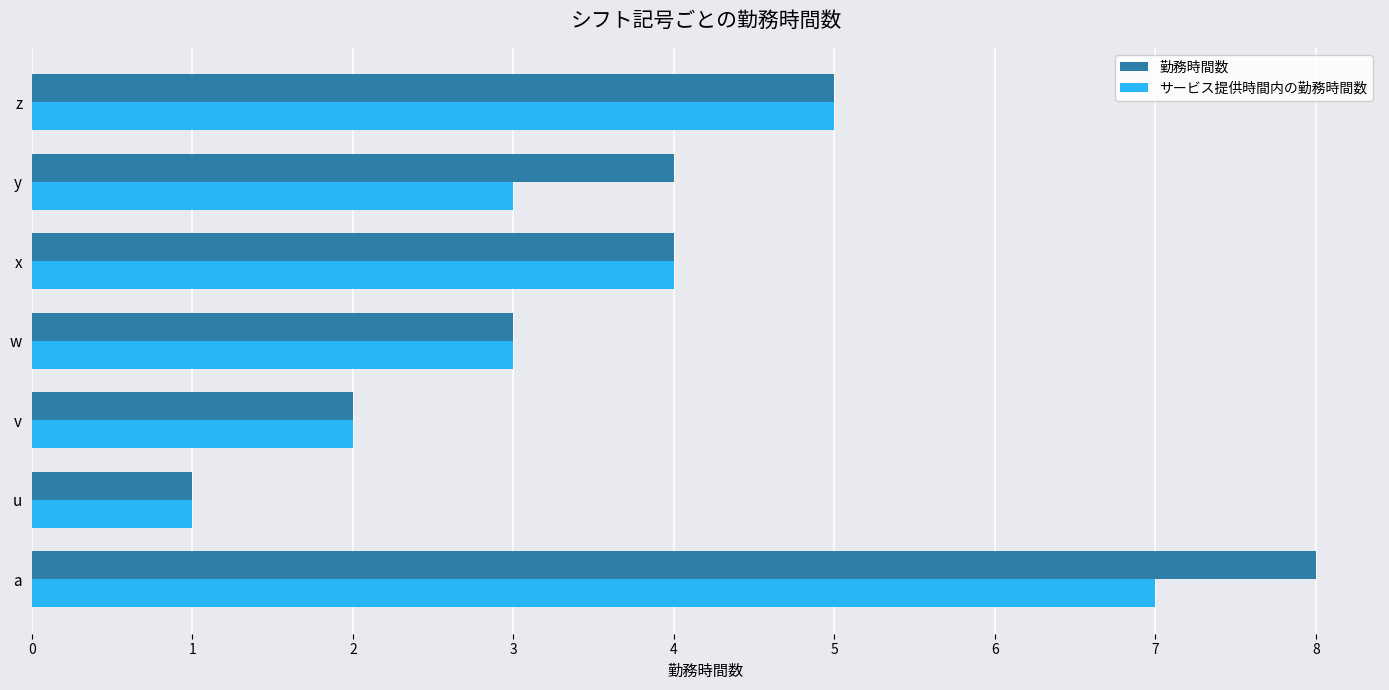

Which series has the widest spread of values?

勤務時間数